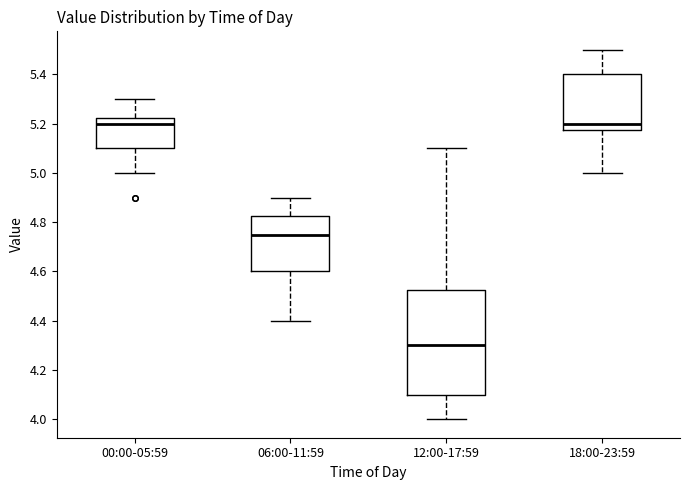

Reading left to right, read every box against the y-axis: the position of its median line, the range the box covers, and the ends of its whiskers. The values are not printed on the chart, so give them approximately, as read against the axis.

00:00-05:59: median 5.20, box 5.10 to 5.22, whiskers 5.00 to 5.30
06:00-11:59: median 4.76, box 4.60 to 4.82, whiskers 4.40 to 4.90
12:00-17:59: median 4.30, box 4.10 to 4.52, whiskers 4.00 to 5.10
18:00-23:59: median 5.20, box 5.18 to 5.40, whiskers 5.00 to 5.50